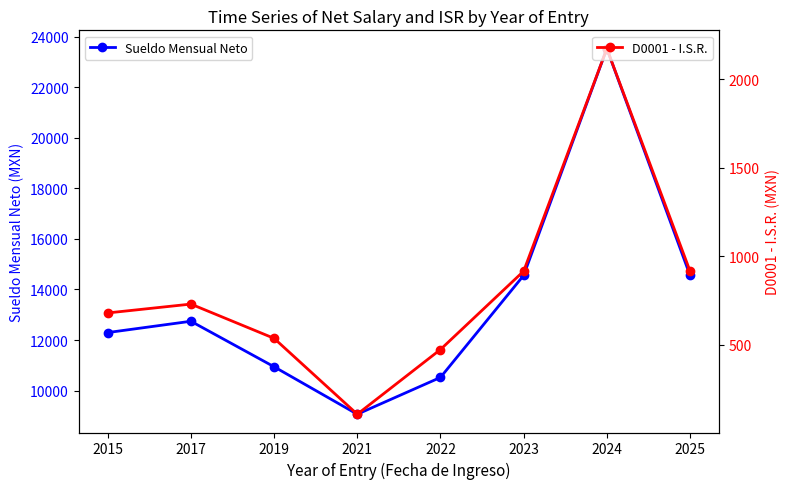

What is the total value across all series at 2022?

10999.0